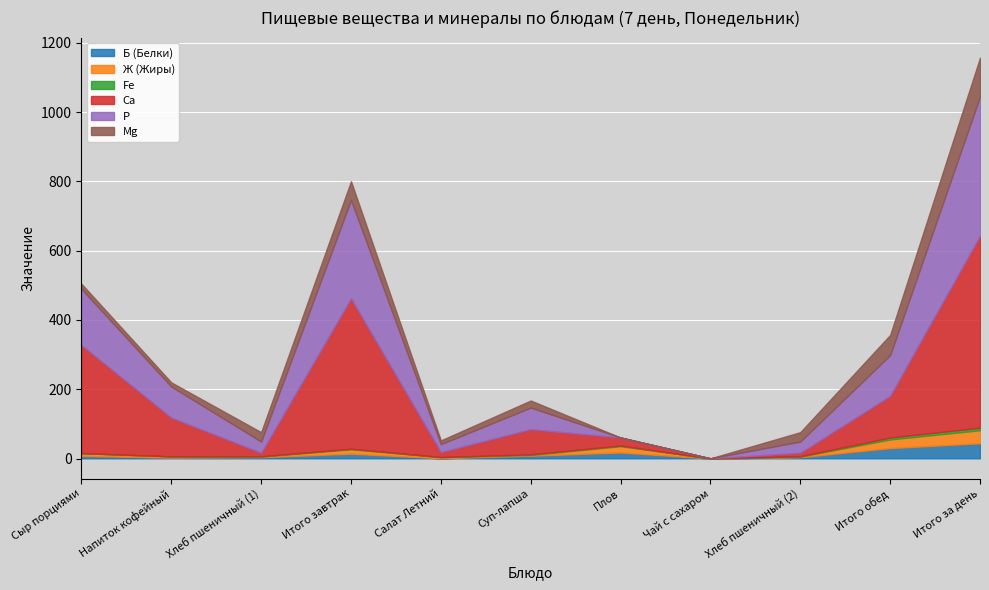

True or false: Ж (Жиры) has more than 0 interior local peaks.

True